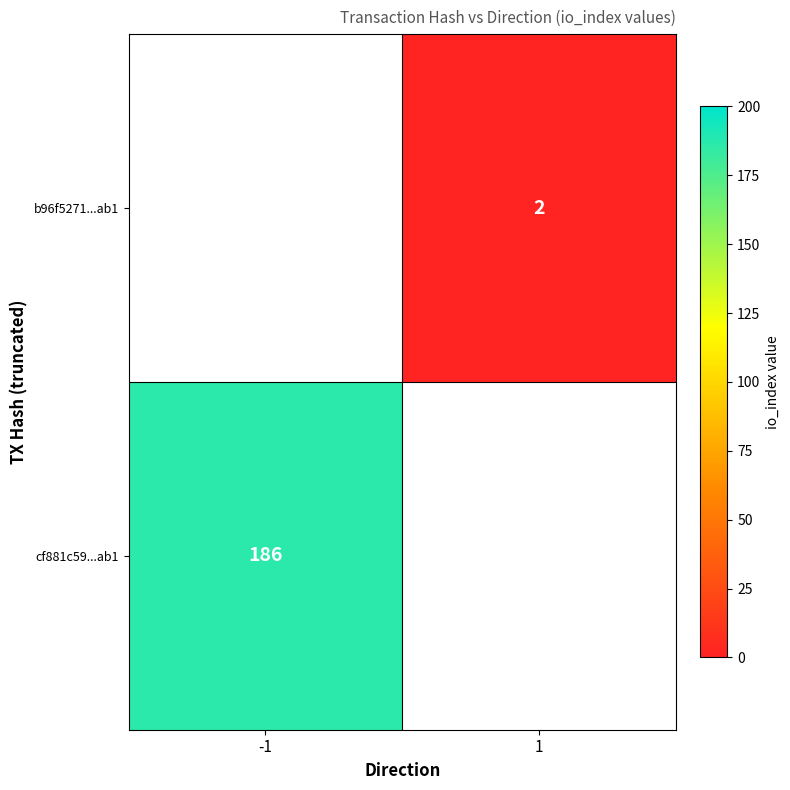

The b96f5271...ab1 series shows 3 at 1. True or false?

False